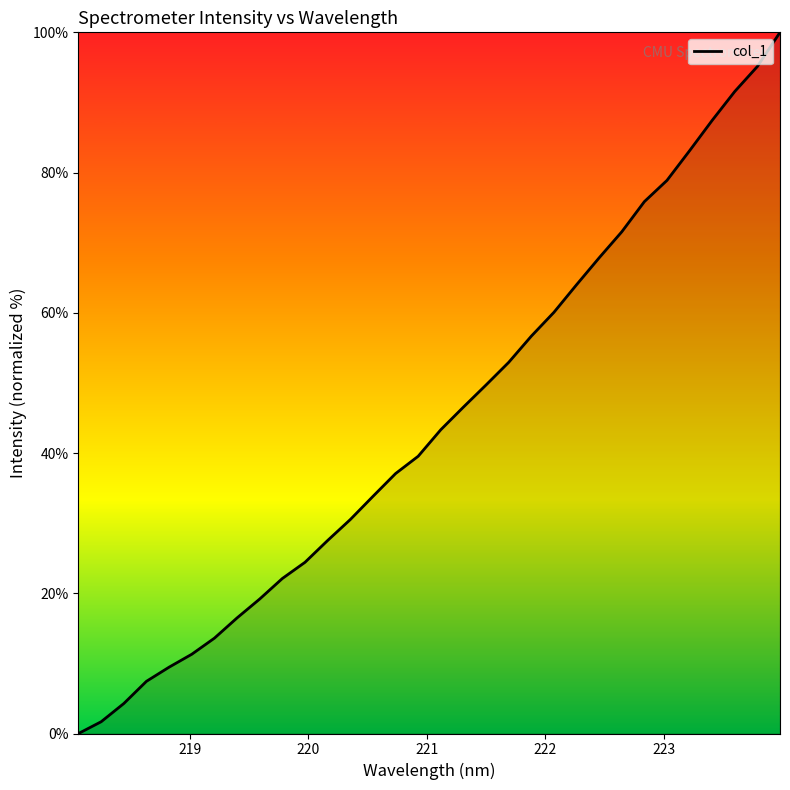

What is the difference between the maximum and minimum values?

100.0